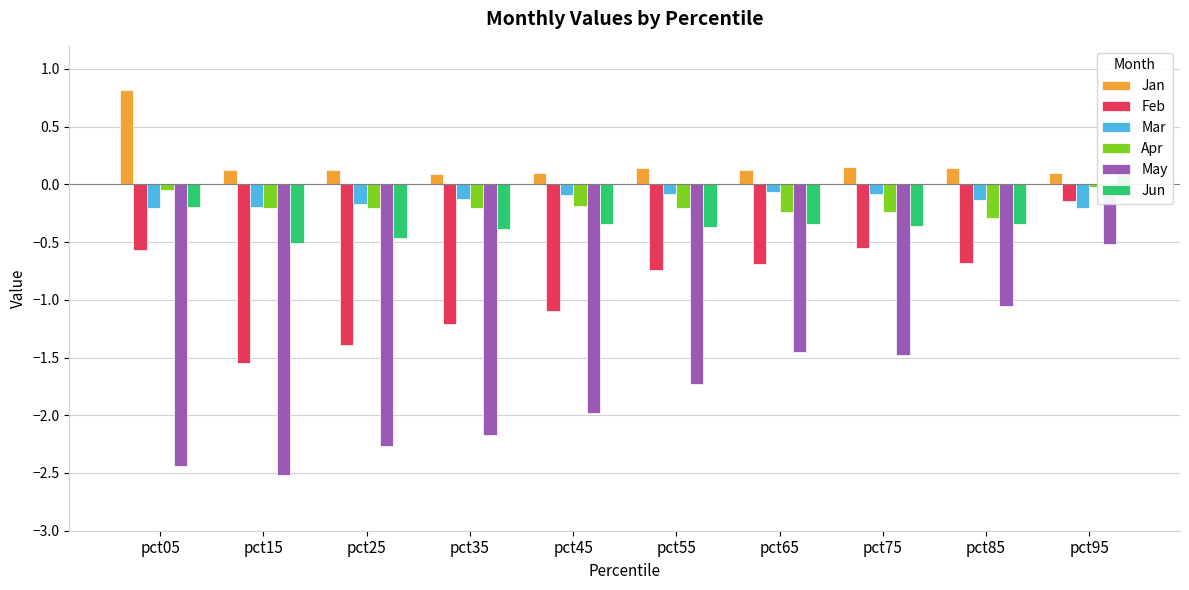

What is the spread (max minus min) of values at pct05?

3.3